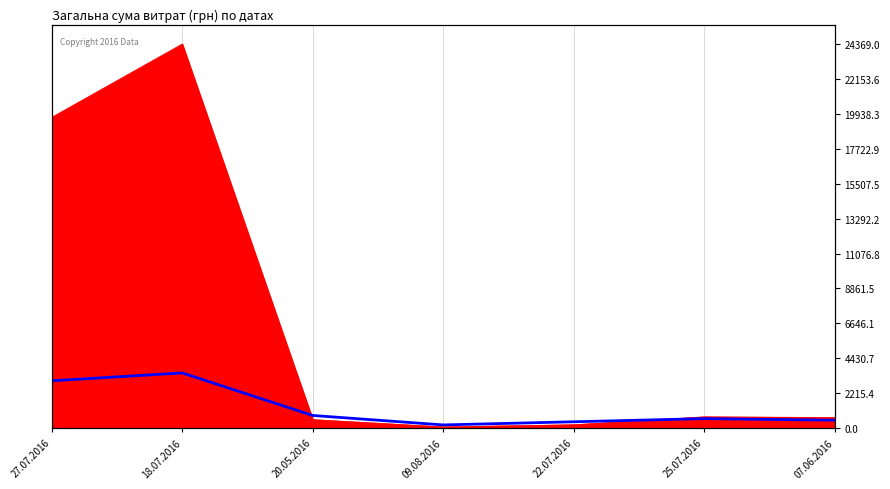

How many interior local peaks (higher than both neighbors) does the data have?

2